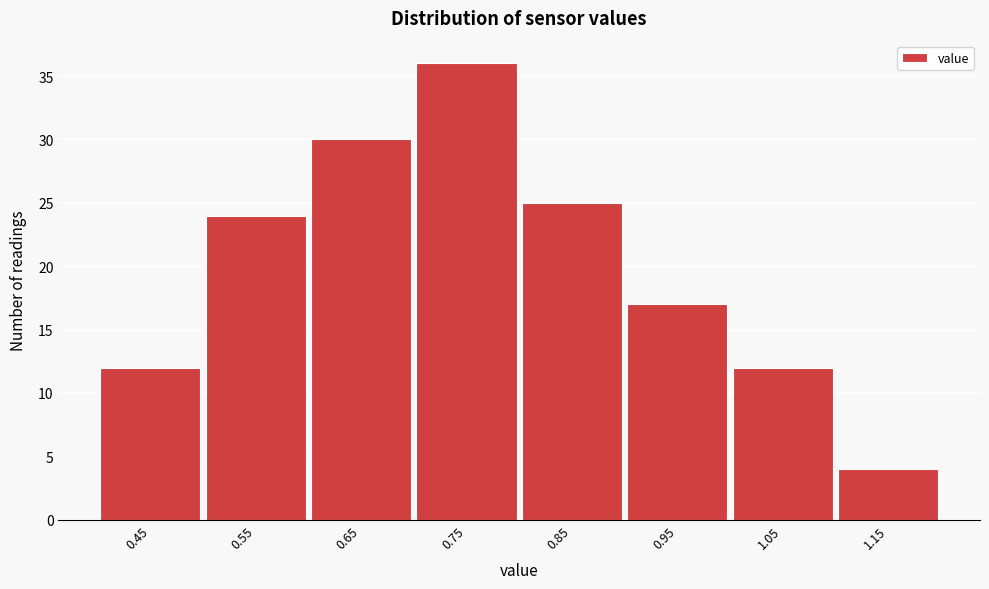

Reading right to left, transcribe all the data shown in this chart.

1.15=4	1.05=12	0.95=17	0.85=25	0.75=36	0.65=30	0.55=24	0.45=12